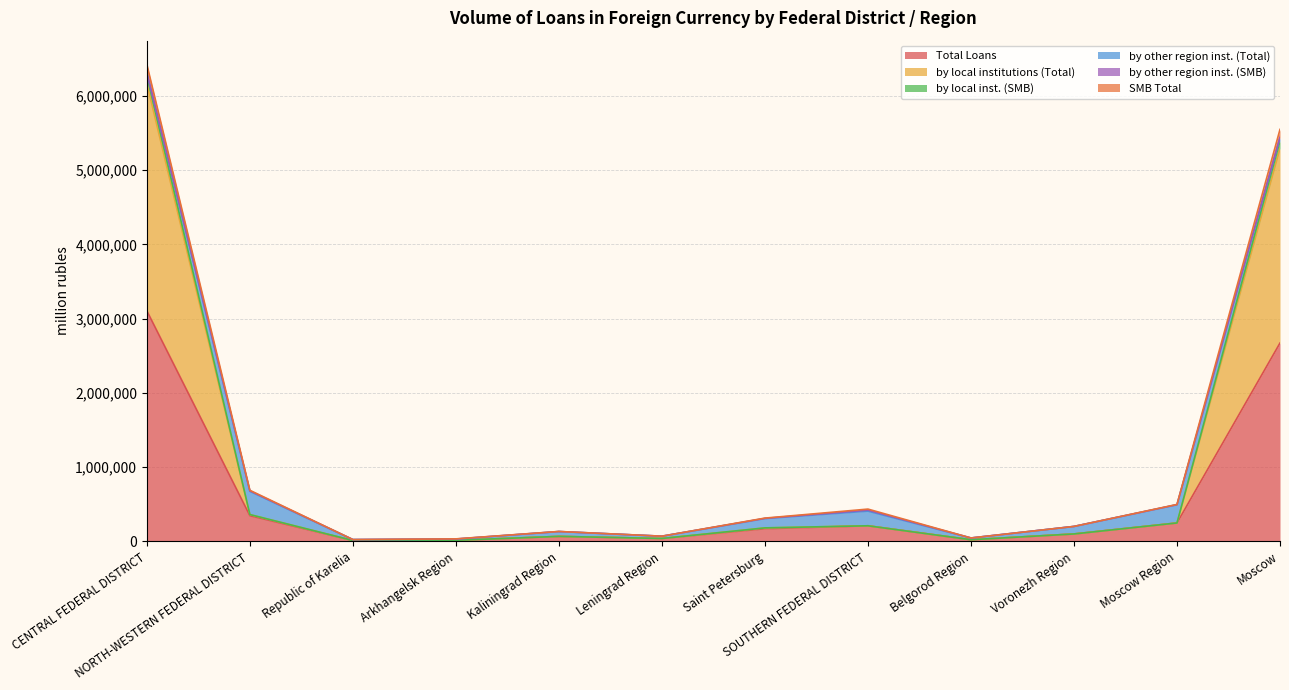

Does the chart display data point markers on the line(s)?

No